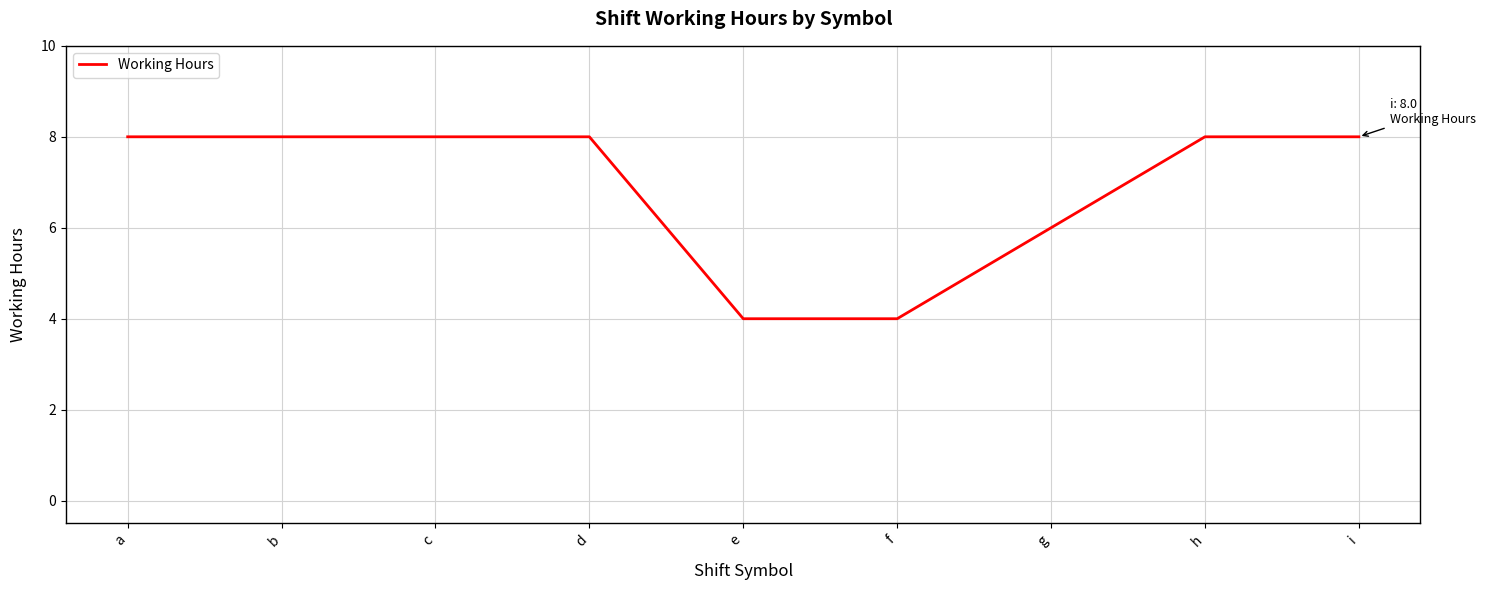

What is the difference between the maximum and second lowest values?

4.0